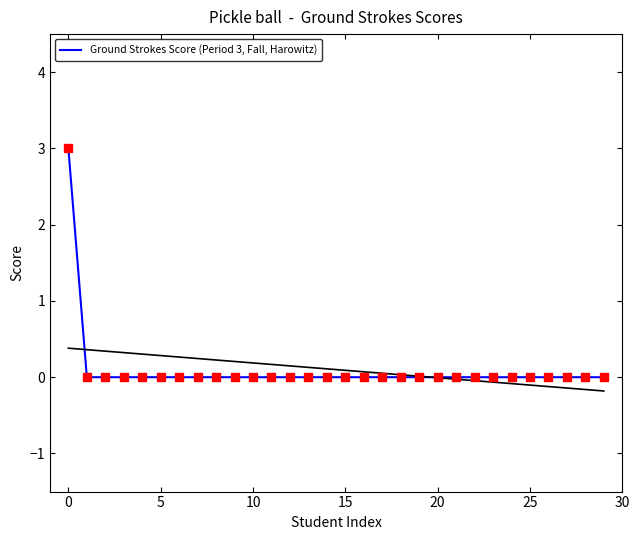

Between 25 and 24, which is larger?

25